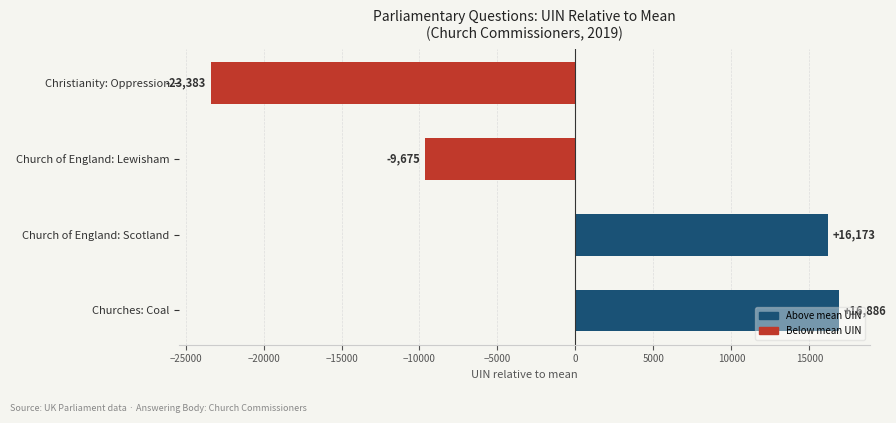

True or false: the data shows 10378.0 at Church of England: Scotland.

False